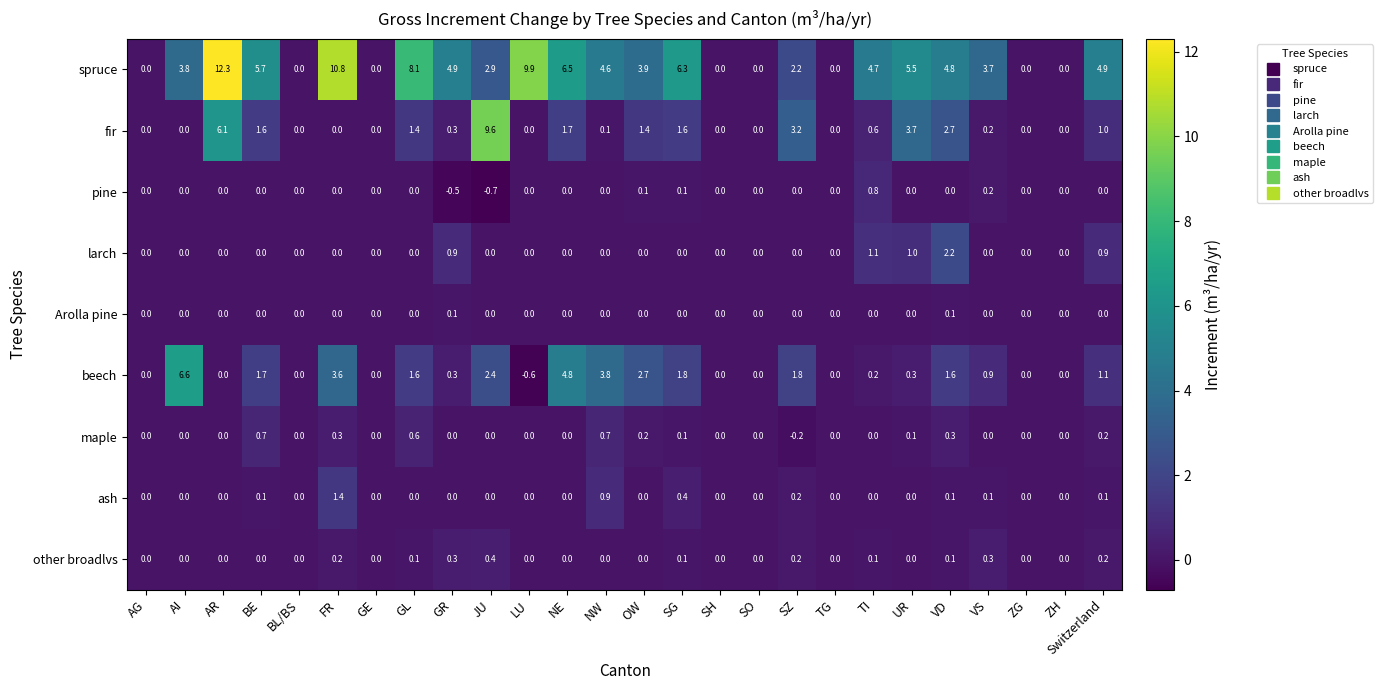

Which series has the widest spread of values?

spruce